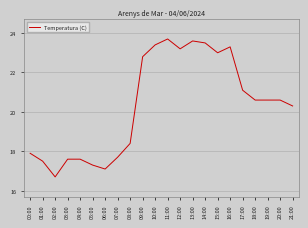

What position from the right is 16:00?

6